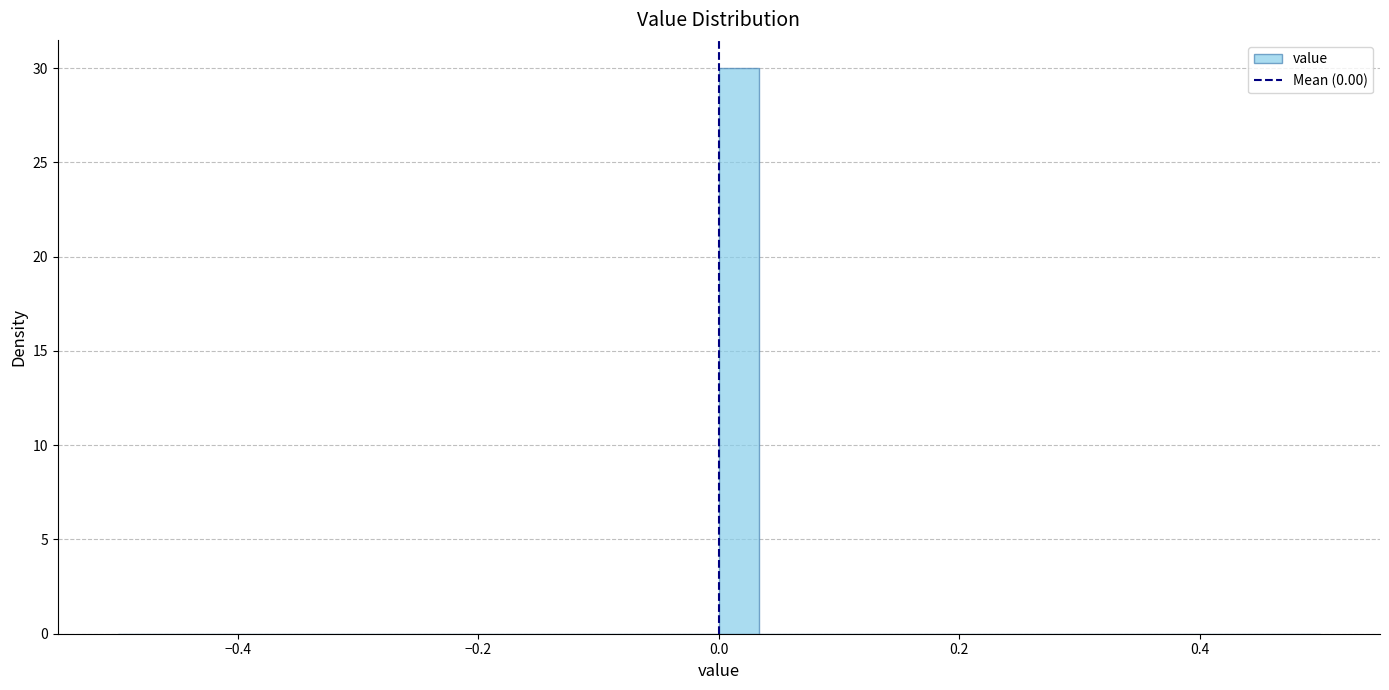

Read against the x-axis, roughly where is the centre of the tallest bar?

0.02